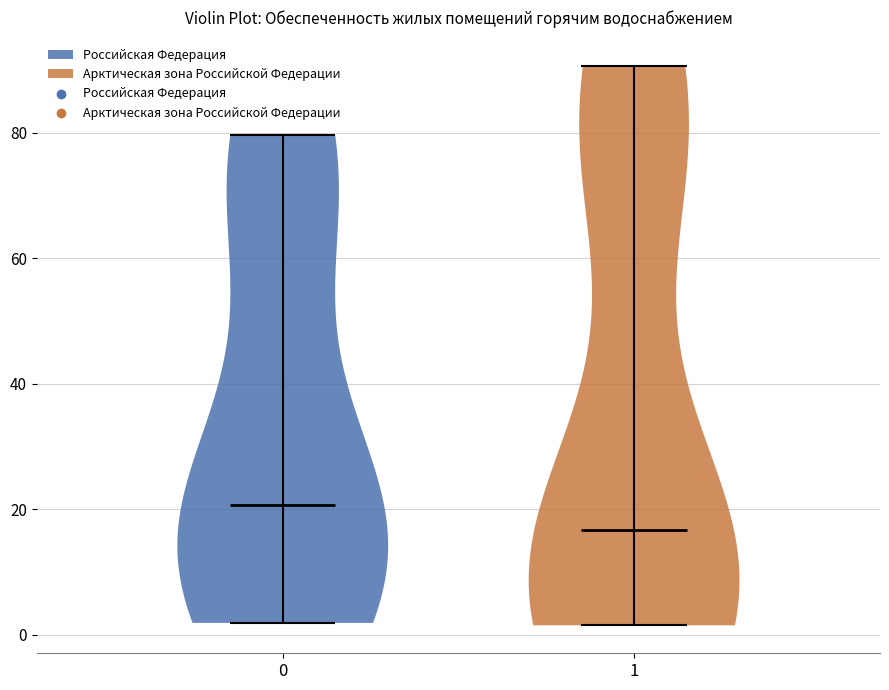

Reading left to right, read every violin against the y-axis: where its median line is, and the lowest and highest points it reaches. The values are not printed on the chart, so give them approximately, as read against the axis.

0: median line 20, lowest point 2, highest point 80
1: median line 16, lowest point 2, highest point 90